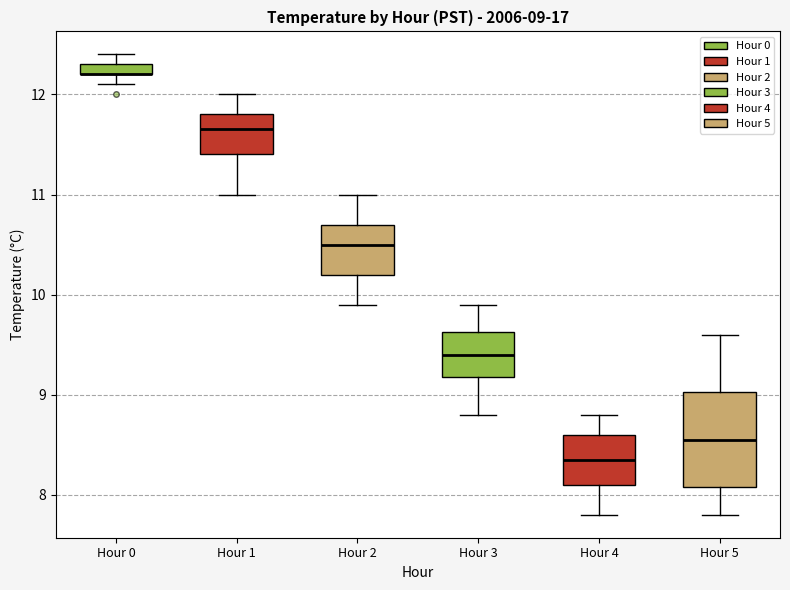

Which box is the tallest, from its lower edge to its upper edge?

Hour 5